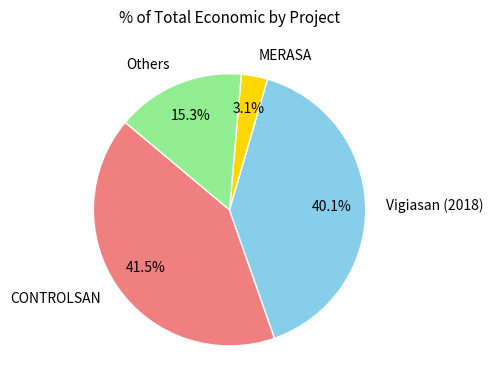

How much of the chart is everything except Others?

84.7%